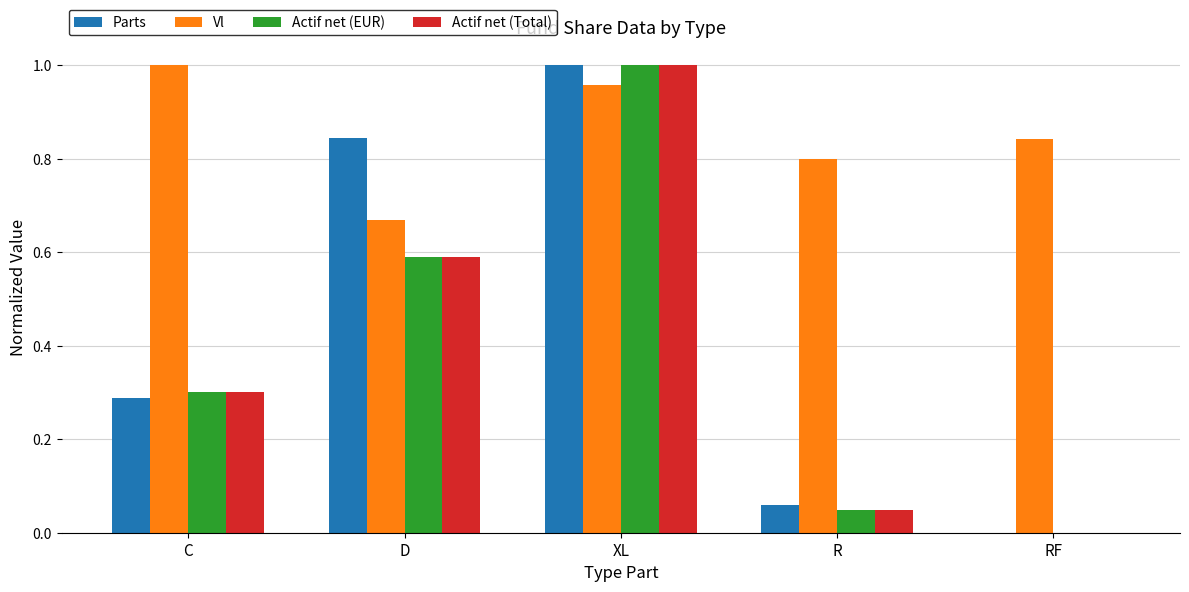

What is the sum of all Actif net (EUR) values?

1.9